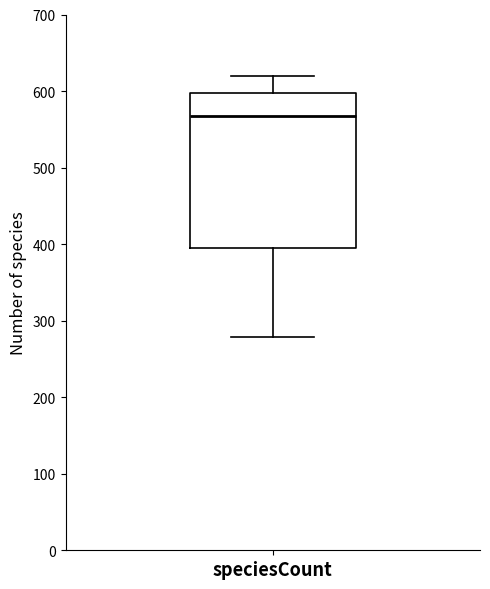

Where is the lower edge of the box for speciesCount on the y-axis? The values are not printed on the chart, so give them approximately, as read against the axis.

400